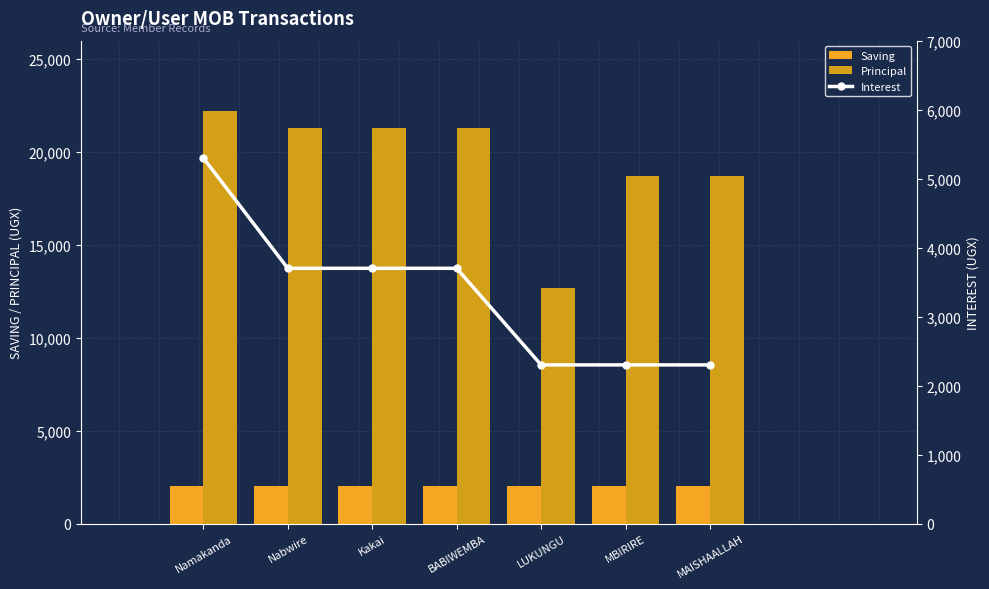

What is the average value of the Principal series?

19457